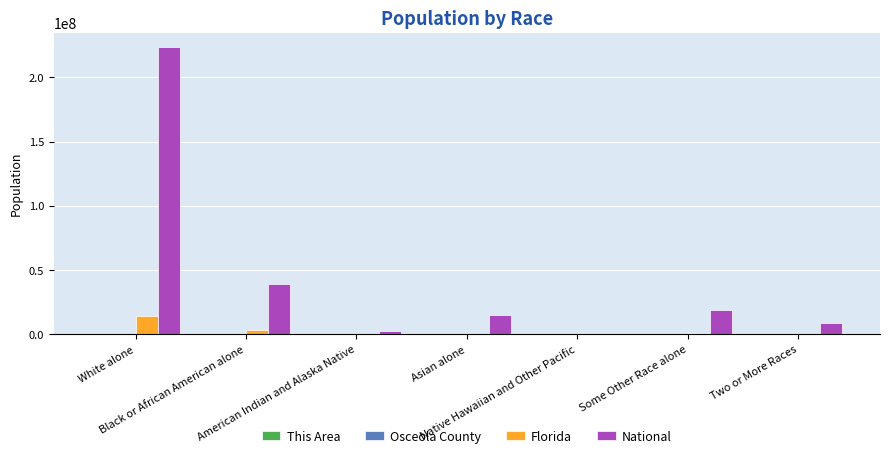

How many distinct data groups are displayed?

4